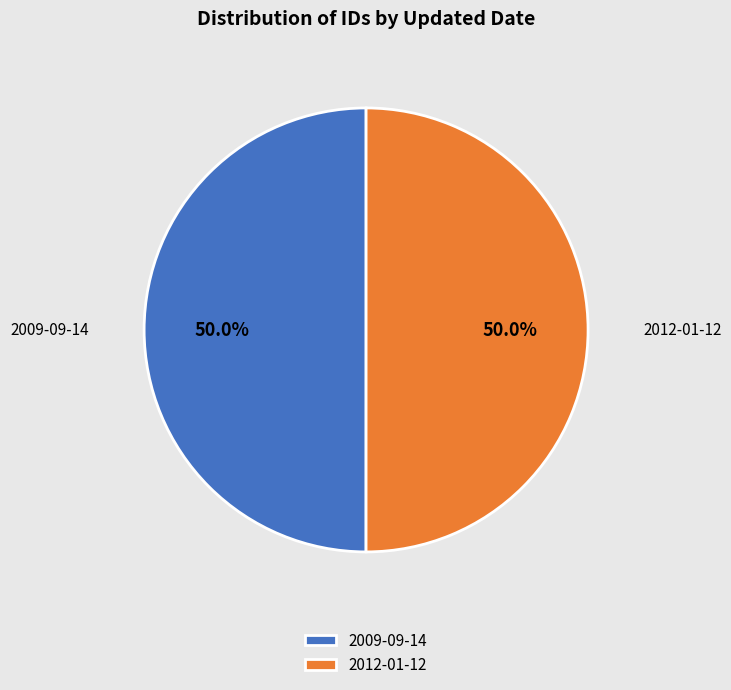

What is the ratio of the value at 2009-09-14 to the value at 2012-01-12?

1.0